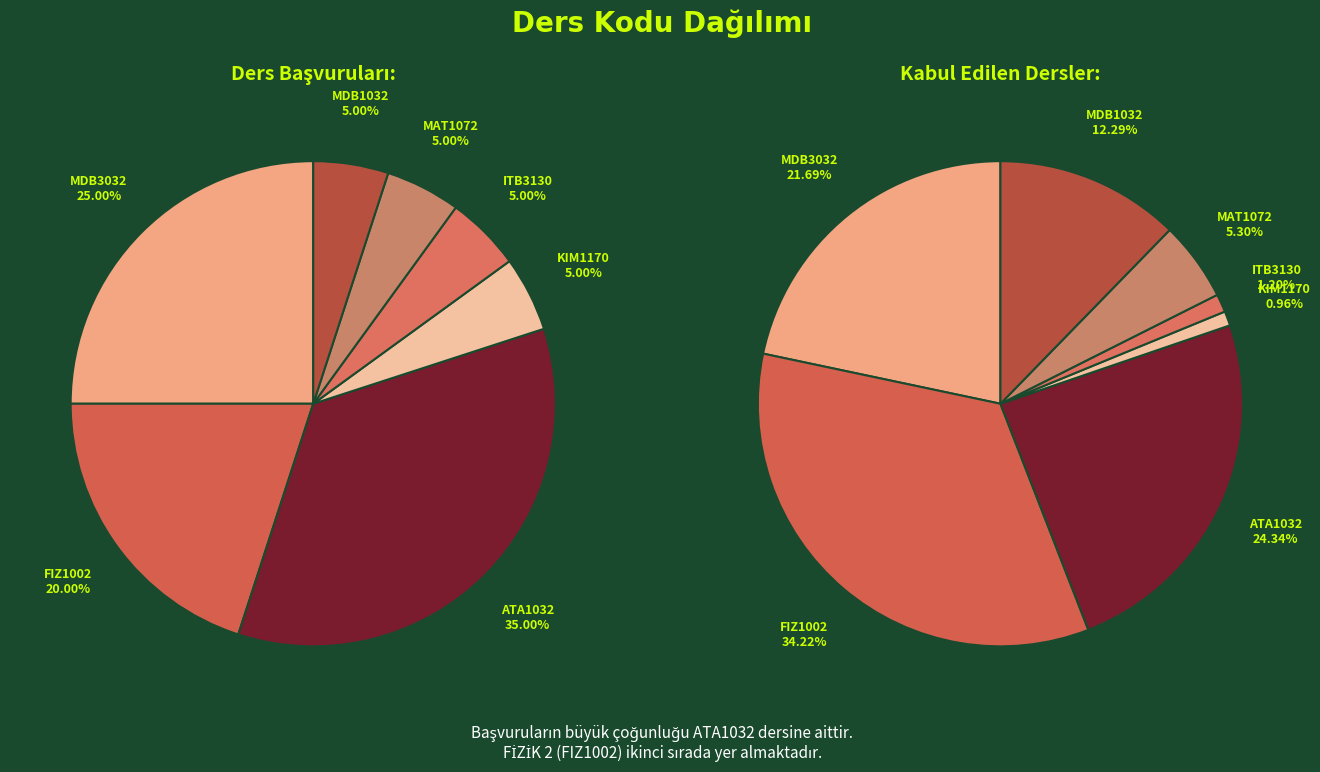

To the nearest percent, what portion does MAT1072 represent?

5%